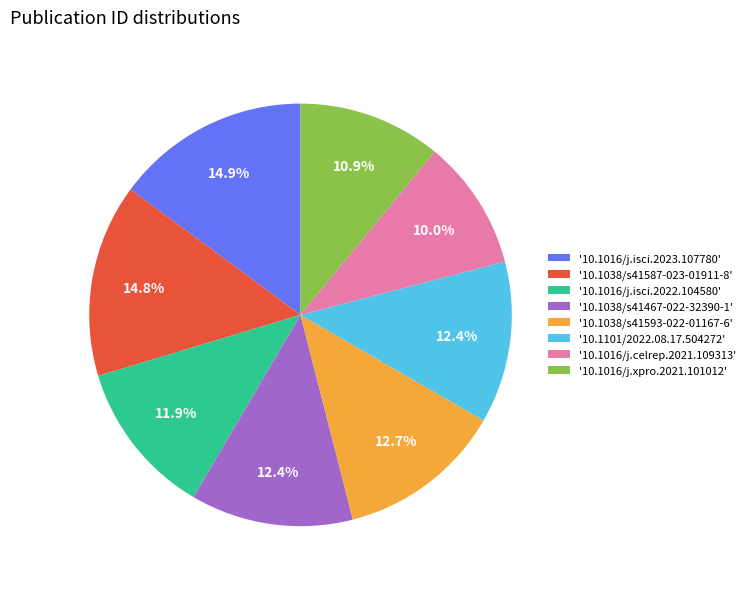

To the nearest percent, what is the average slice percentage?

12%